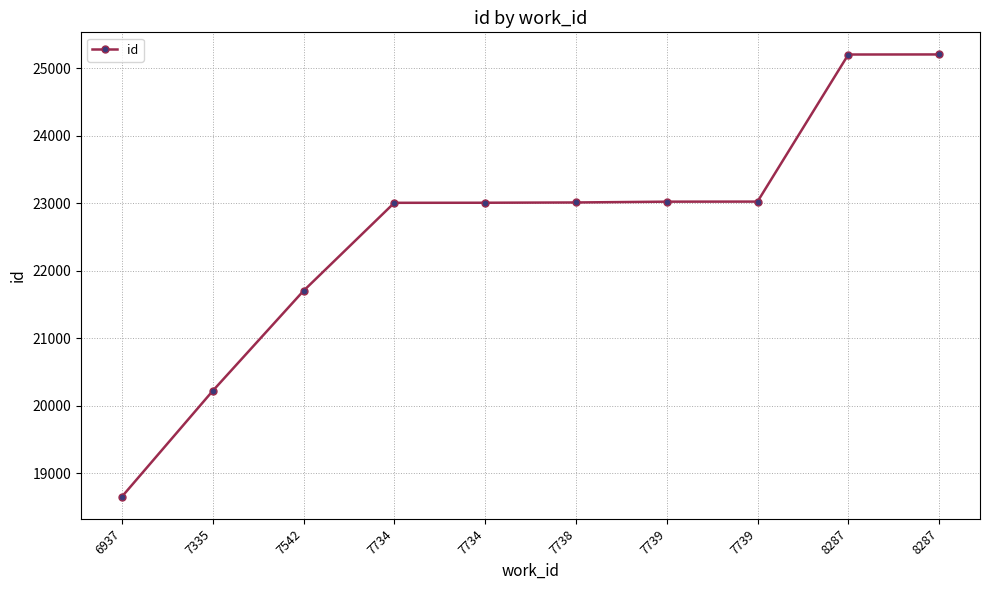

At which category does the chart reach its peak across all series?

8287